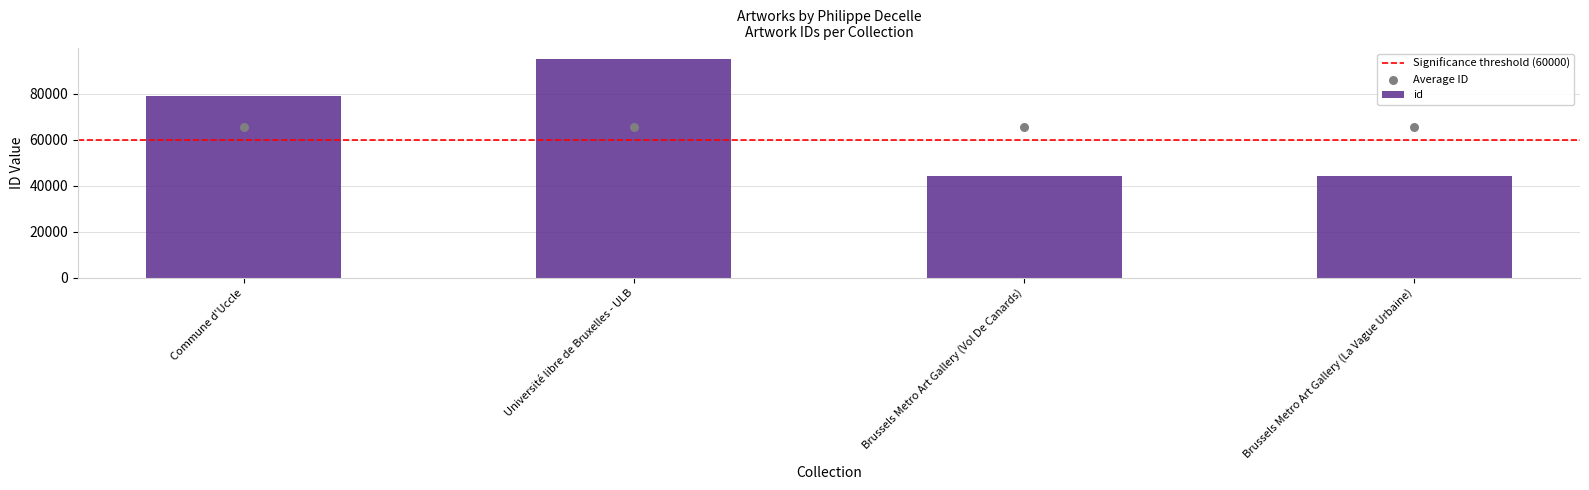

What is the ratio of the value at Université libre de Bruxelles - ULB to the value at Brussels Metro Art Gallery (La Vague Urbaine)?

2.2